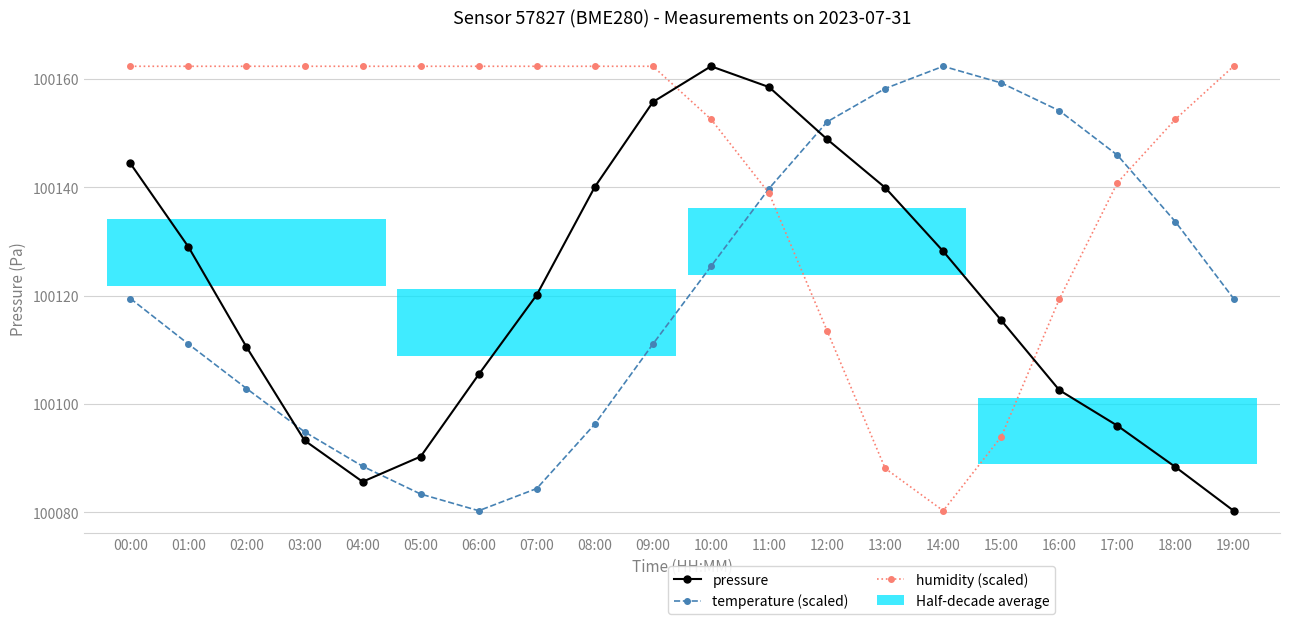

What is the sum of the humidity (scaled) values at 14:00 and 16:00?

200199.6